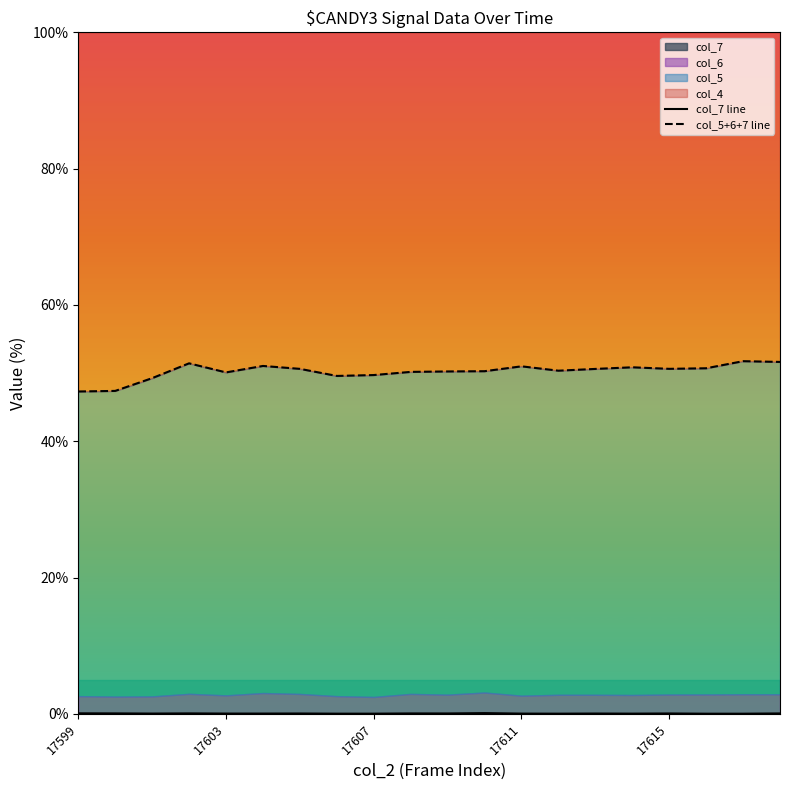

What is the sum of all col_5+6+7 line values?

1004.7